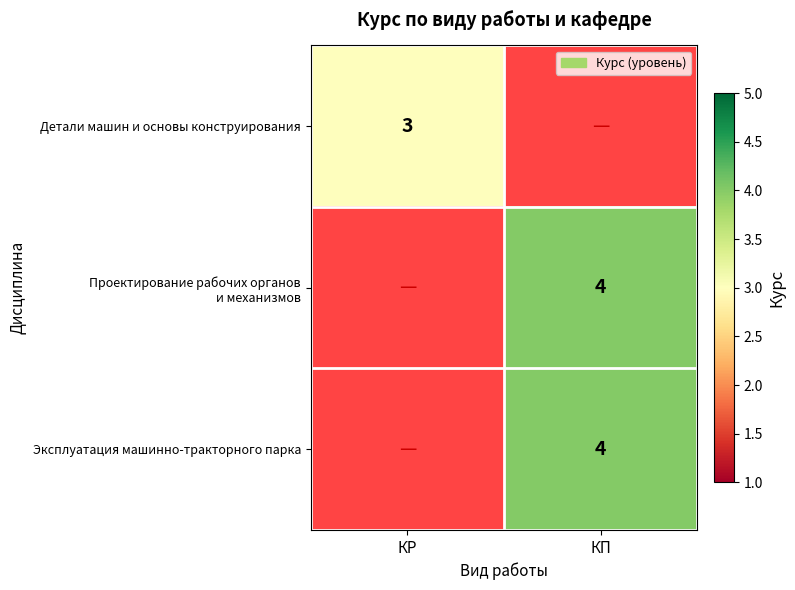

Rank the series by their maximum value, from highest to lowest.

Проектирование рабочих органов и механизмов, Эксплуатация машинно-тракторного парка, Детали машин и основы конструирования